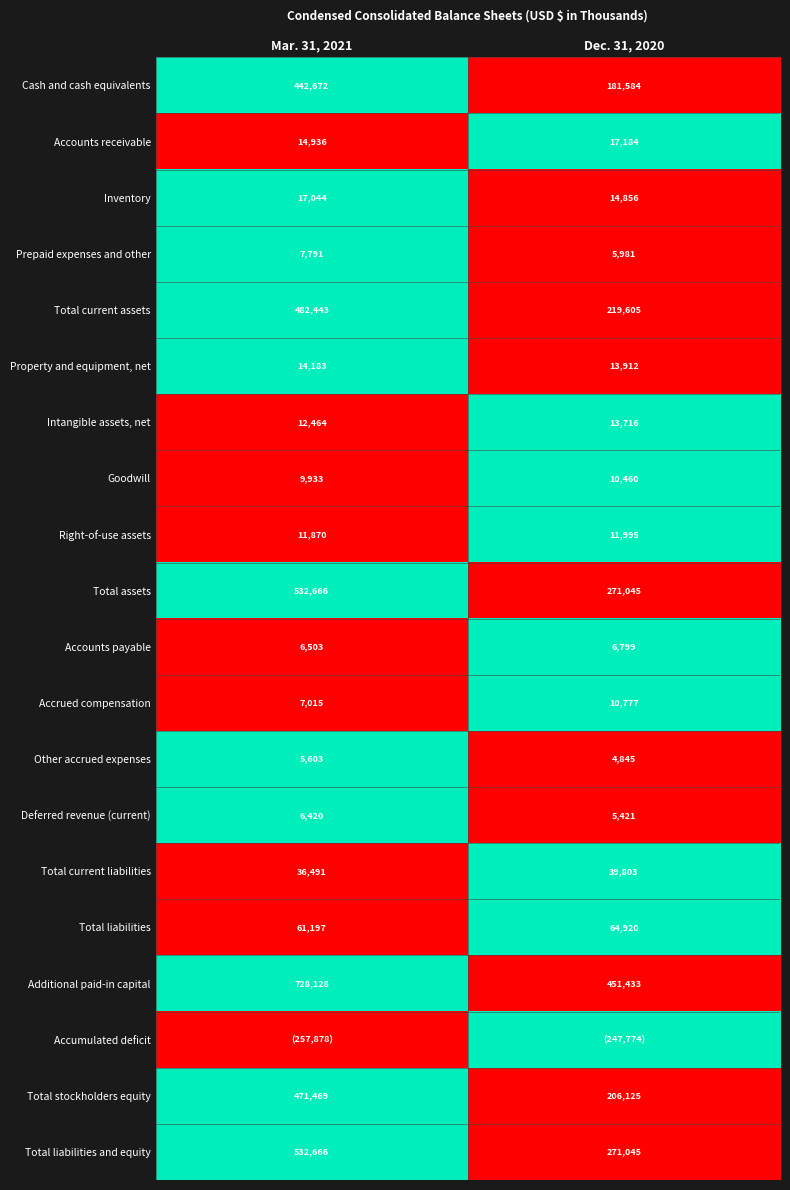

Which has a higher value, Dec. 31, 2020 or Mar. 31, 2021?

Mar. 31, 2021